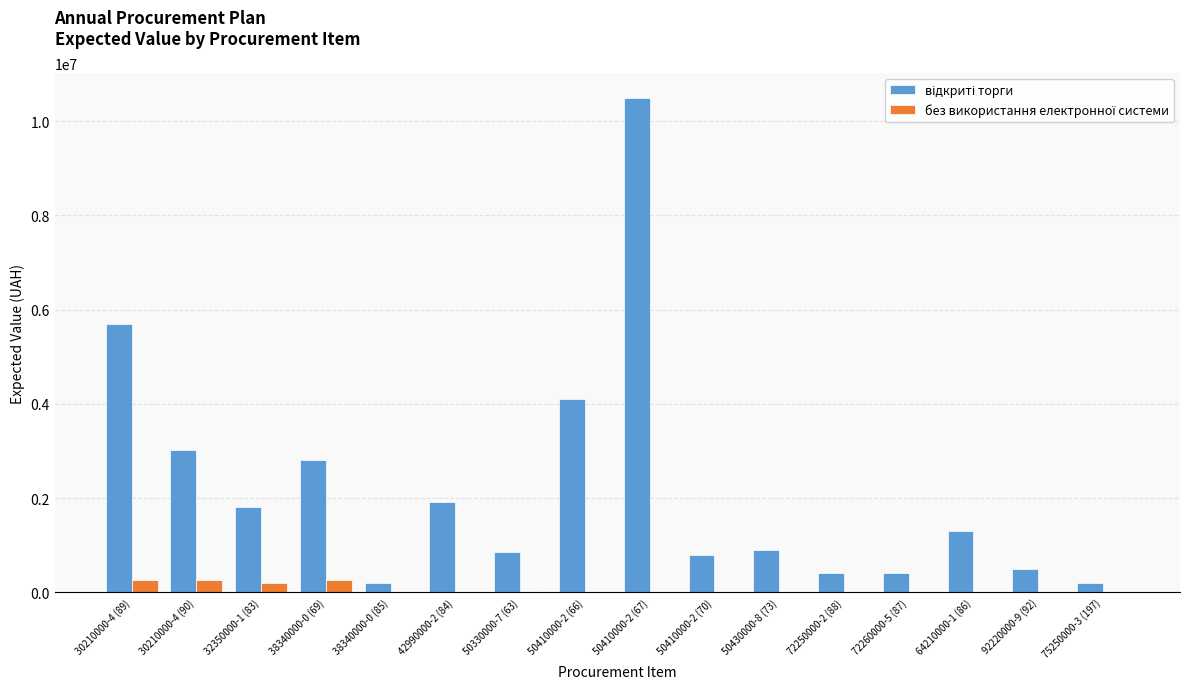

What is the maximum value shown in the chart?

10500000